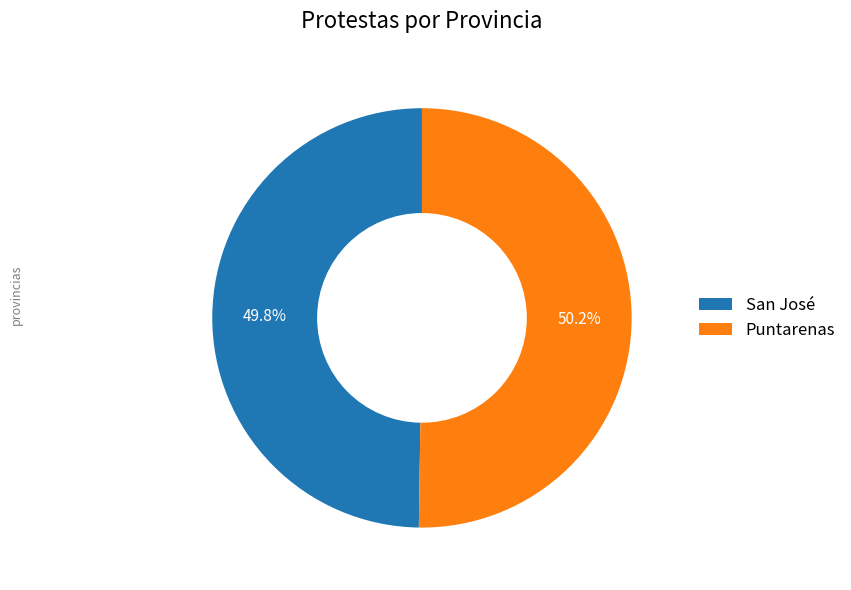

What percentage is the San José slice, to the nearest percent?

50%